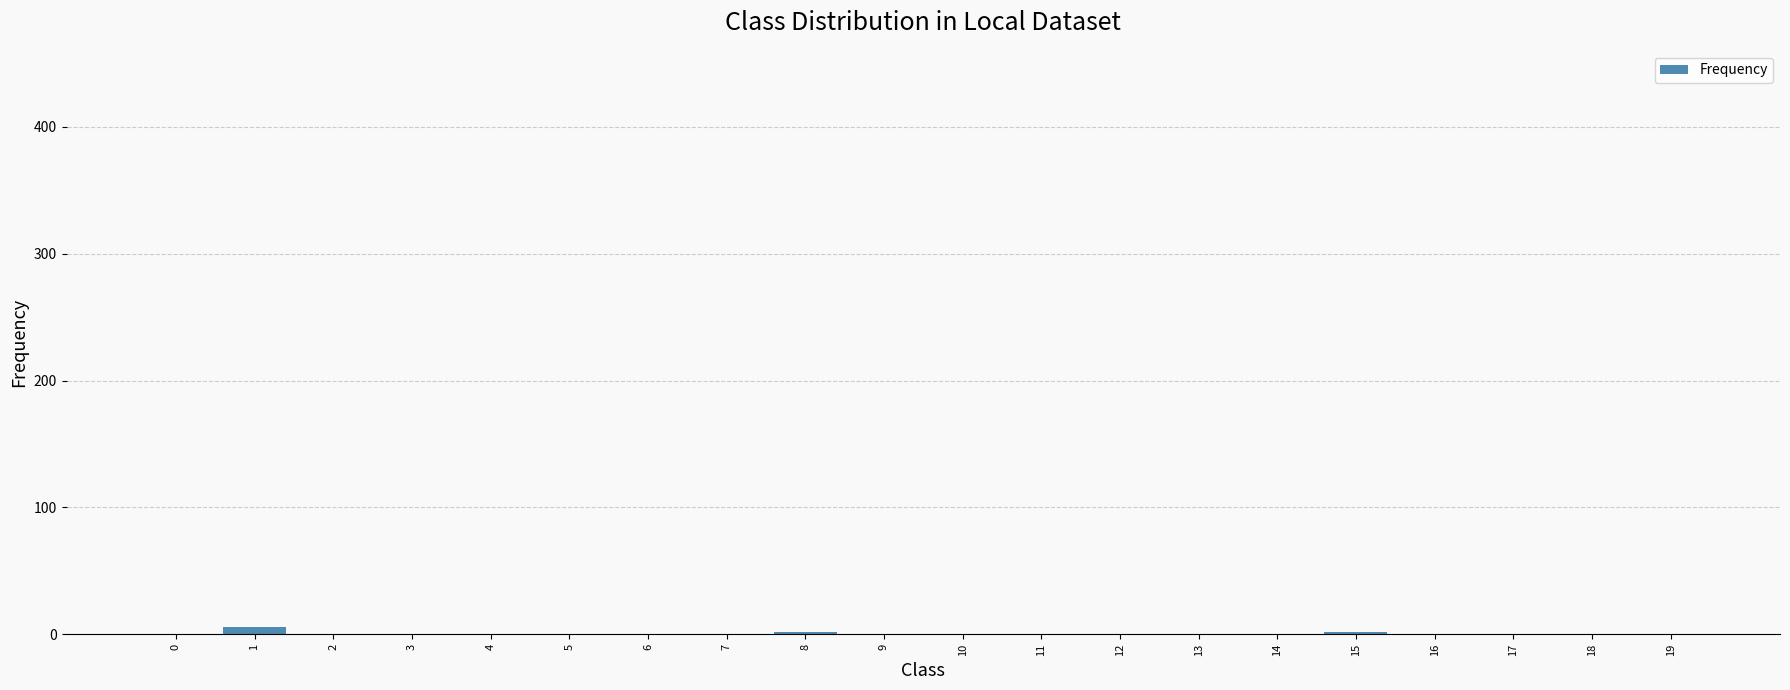

The chart shows a value of 0 at 17. True or false?

True